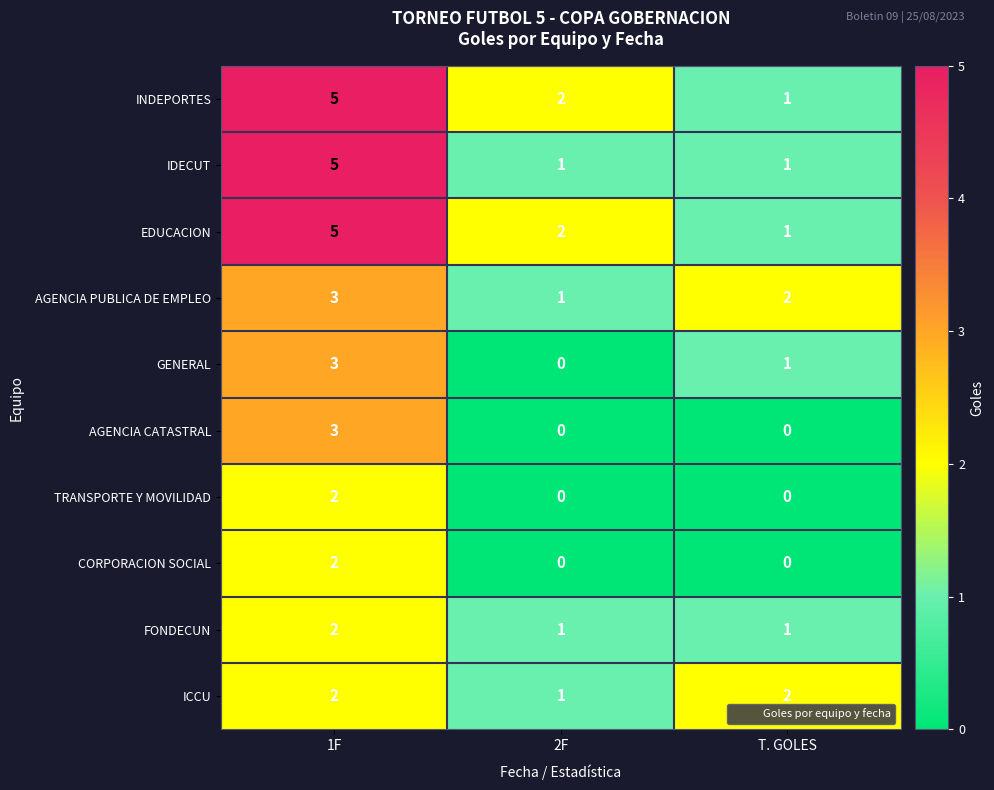

Is it true that AGENCIA CATASTRAL equals 4 at 1F?

False